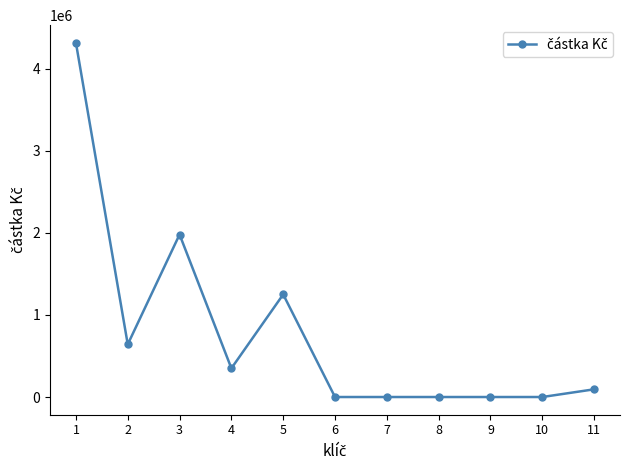

What is the difference between the maximum and second lowest values?

4316346.6